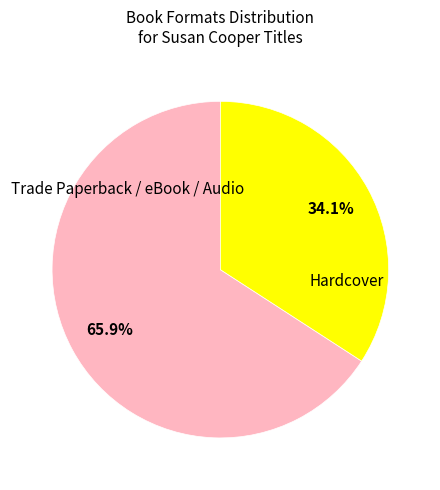

Count the number of slices in the pie.

2